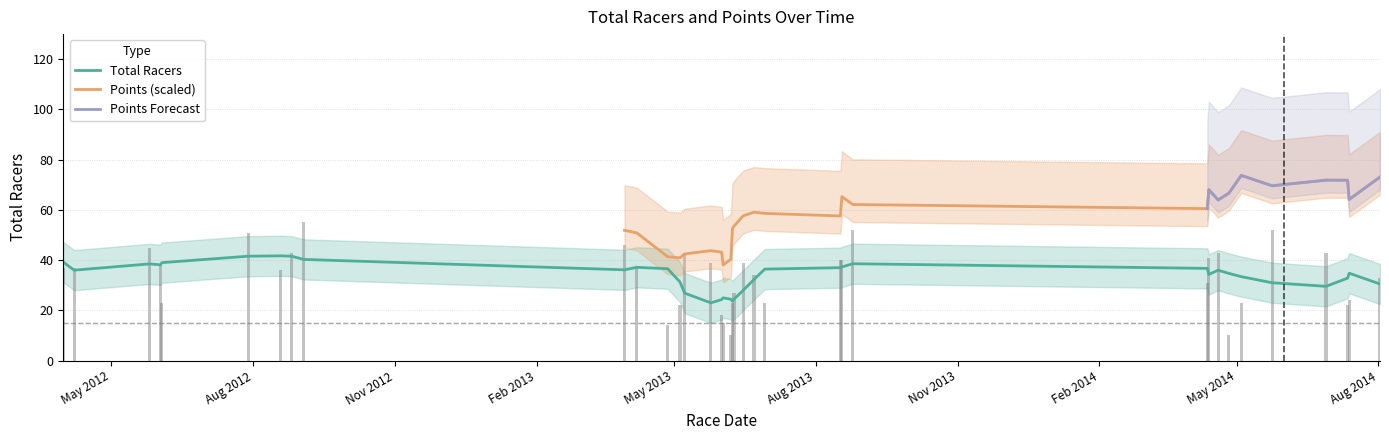

What is the lowest value of the Total Racers series?

23.0